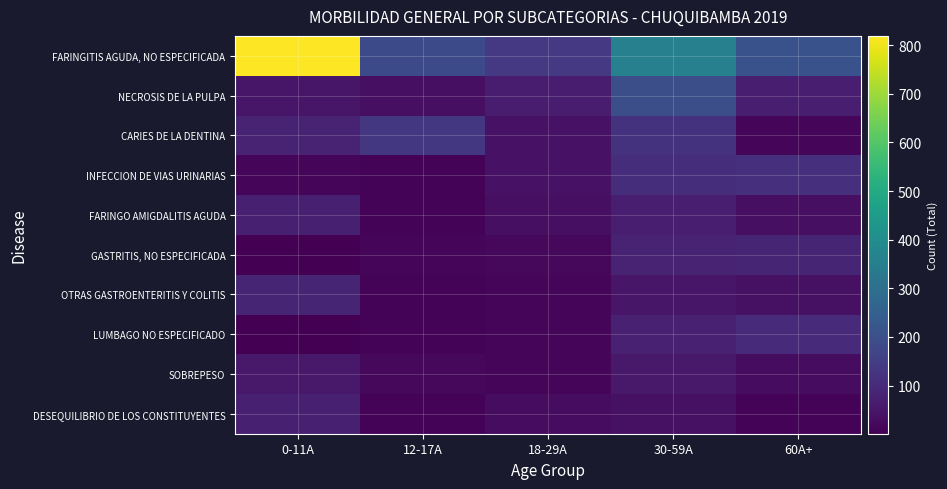

Which series has the largest range (max minus min)?

FARINGITIS AGUDA, NO ESPECIFICADA